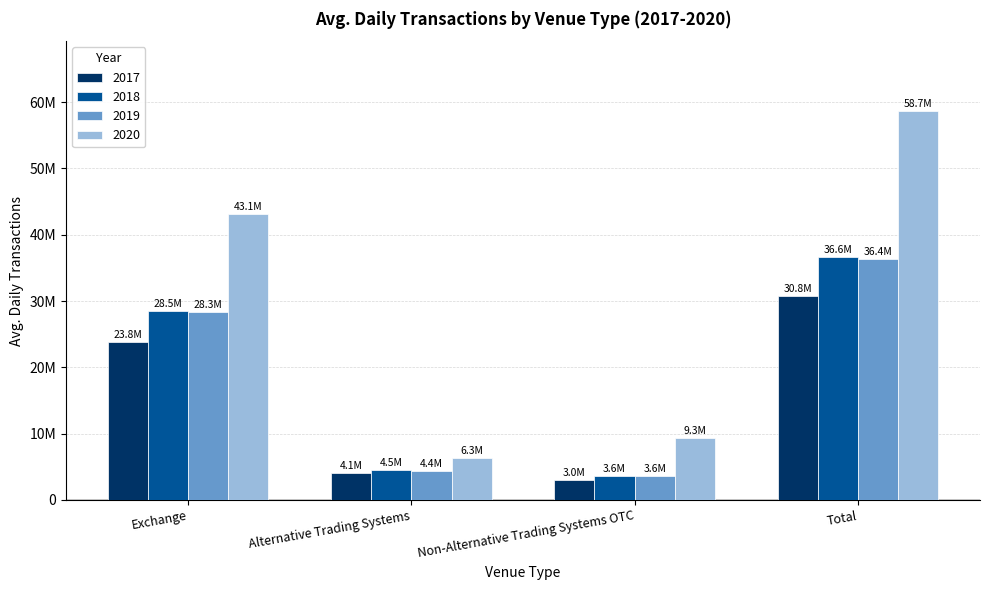

What are all the series names shown in the legend?

2017, 2018, 2019, 2020